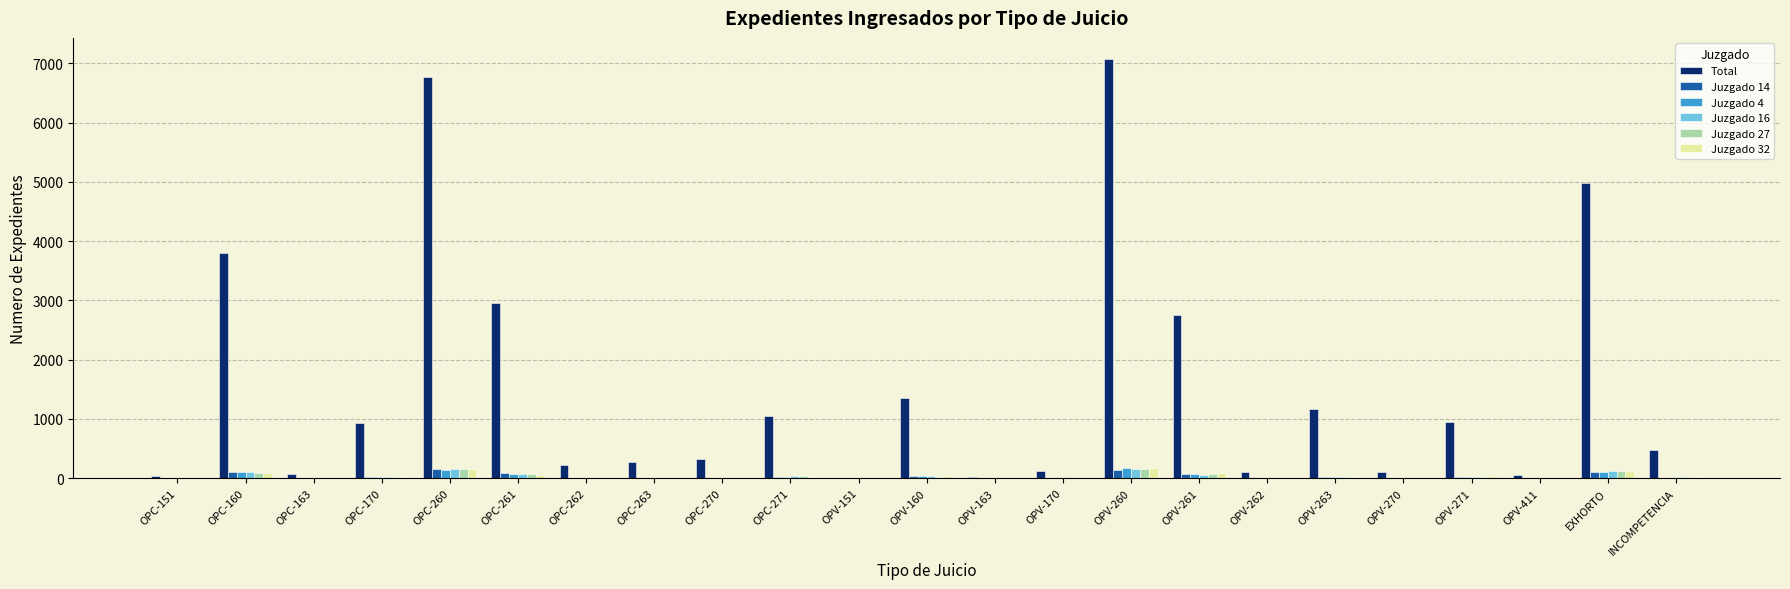

What is the highest value of the Total series?

7074